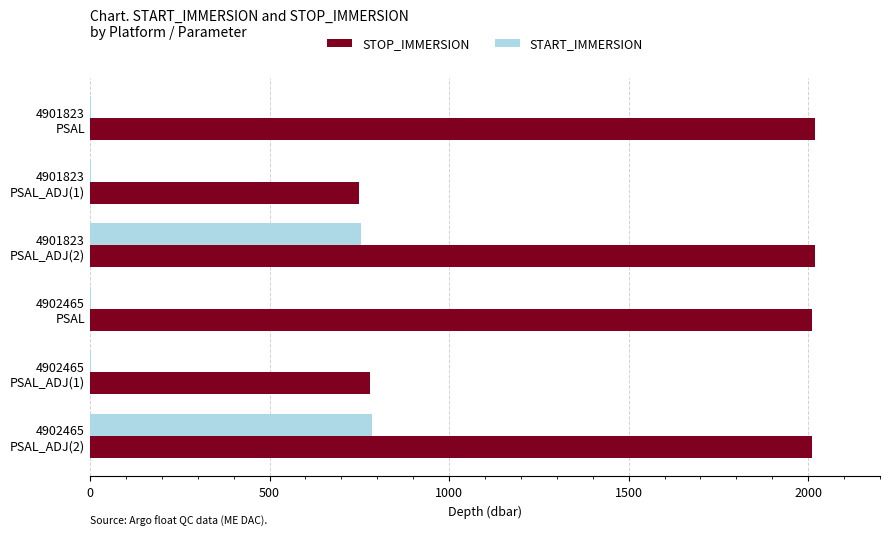

What is the sum of all STOP_IMMERSION values?

9589.1